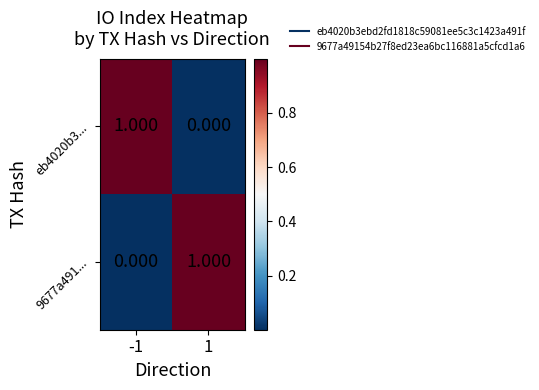

Is the value of 9677a491... at 1 greater than the value of eb4020b3... at 1?

Yes